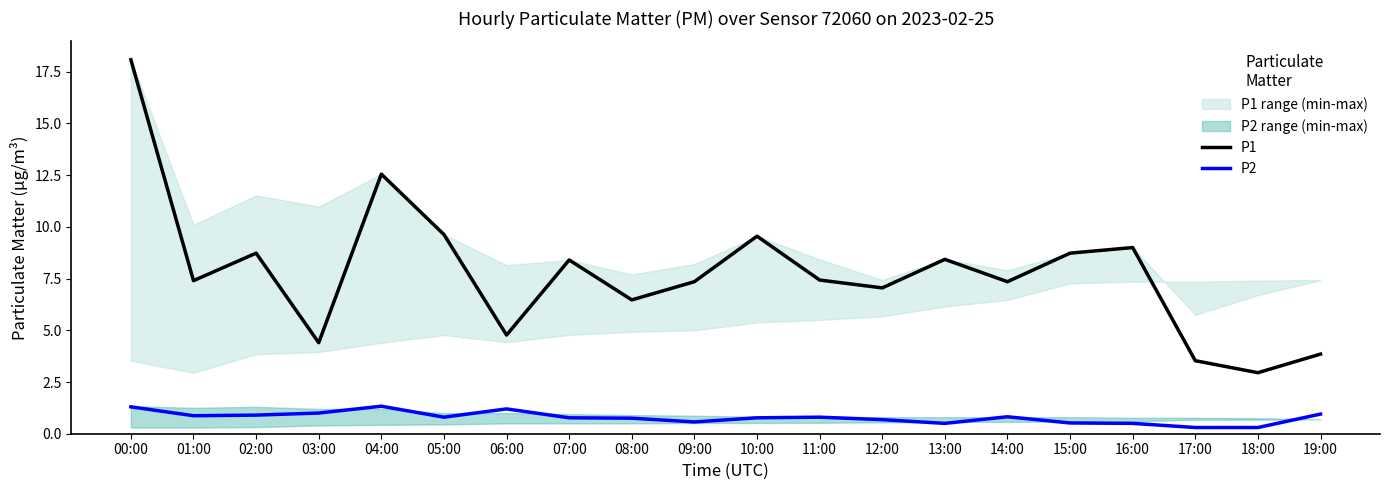

Which series changed the most between 03:00 and 10:00?

P1